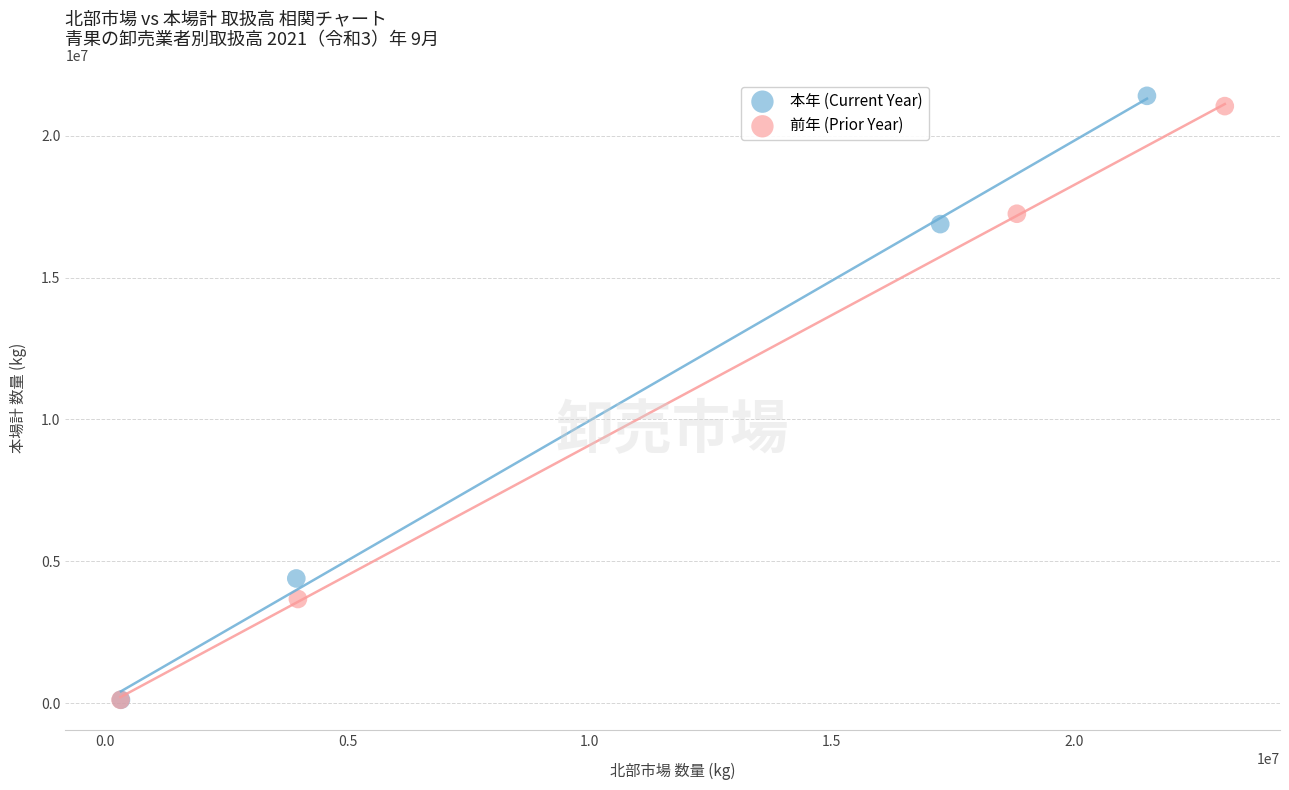

What are all the series names shown in the legend?

本年 (Current Year), 前年 (Prior Year)